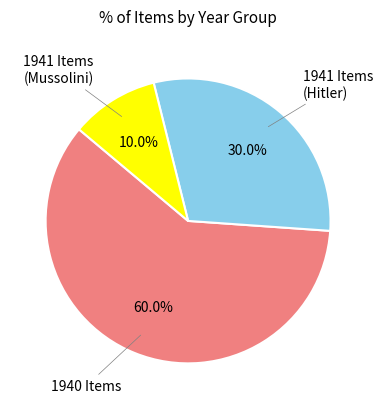

Does any single category account for the majority?

Yes